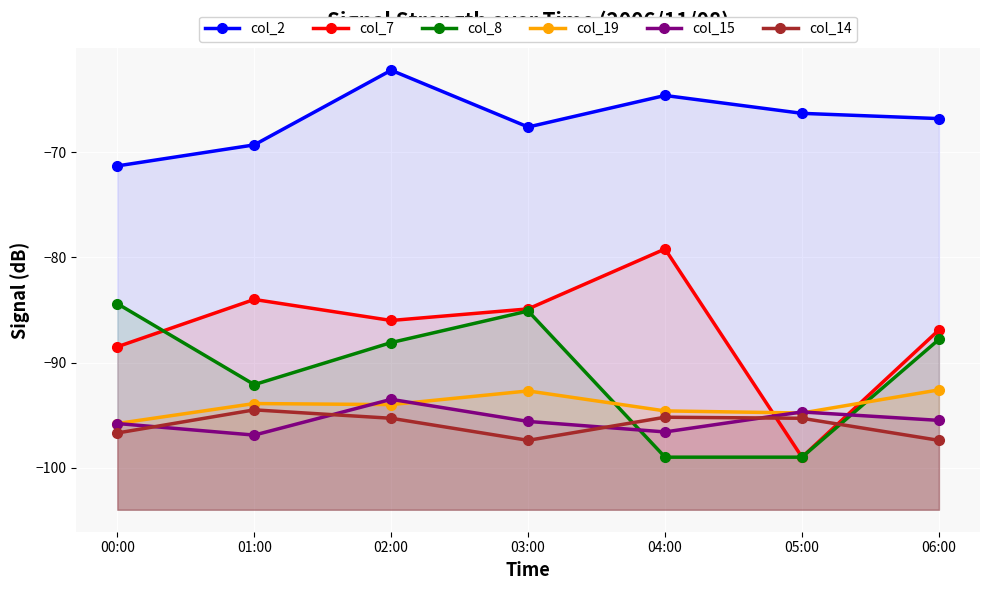

What is the highest value of the col_7 series?

-79.2